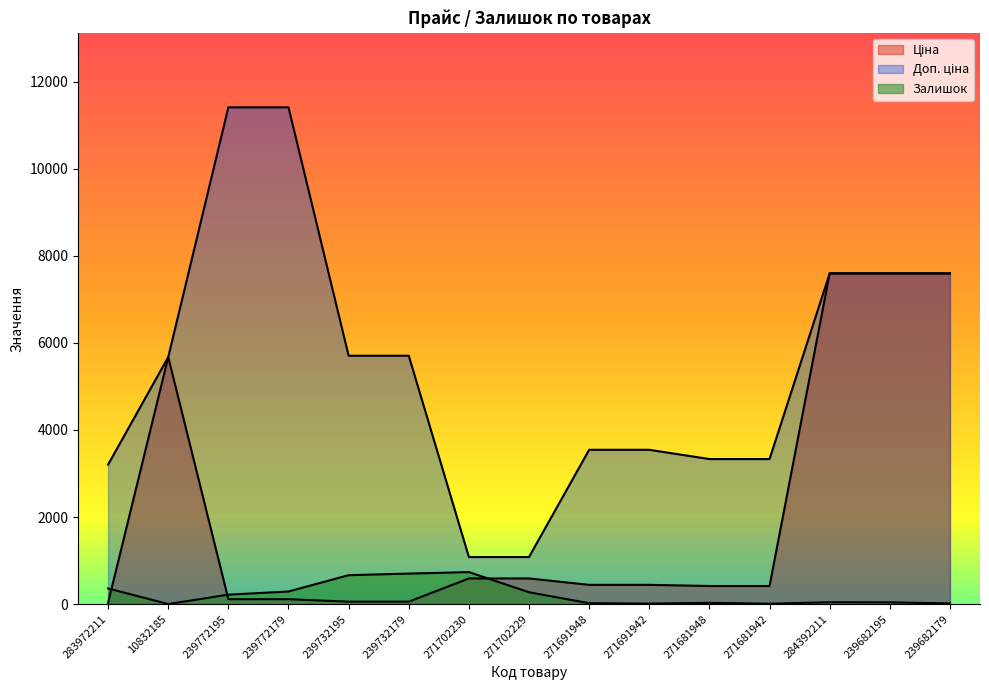

Reading right to left, transcribe all the data shown in this chart.

Ціна: 7596.5	7596.5	7596.5	416.6	416.6	443.1	443.1	589.9	589.9	57.0	57.0	114.1	114.1	5673.8	32.0
Доп. ціна: 7596.5	7596.5	7596.5	3332.5	3332.5	3545.0	3545.0	1081.7	1081.7	5705.0	5705.0	11410.0	11410.0	5673.8	3205.0
Залишок: 17.0	41.0	44.0	10.0	30.0	13.0	22.0	273.0	736.0	702.0	665.0	290.0	218.0	2.0	360.0